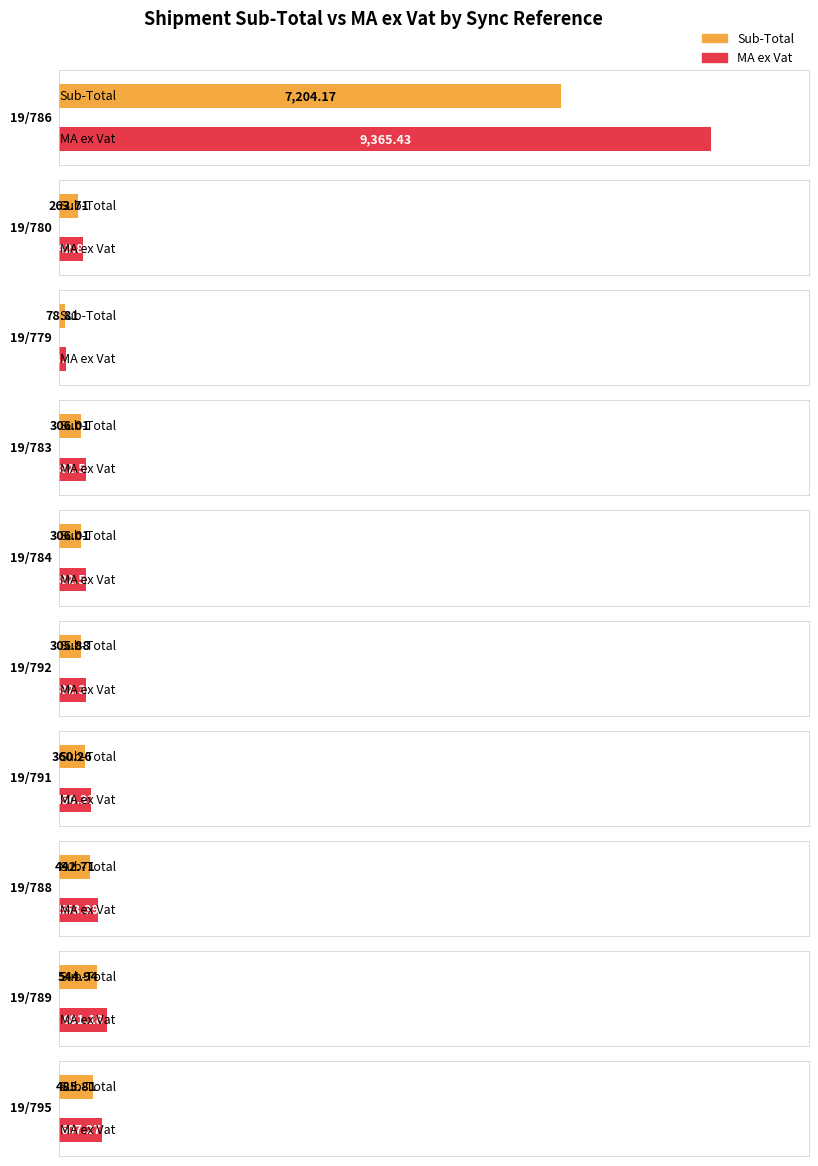

At which category is the sum across all series the highest?

19/786